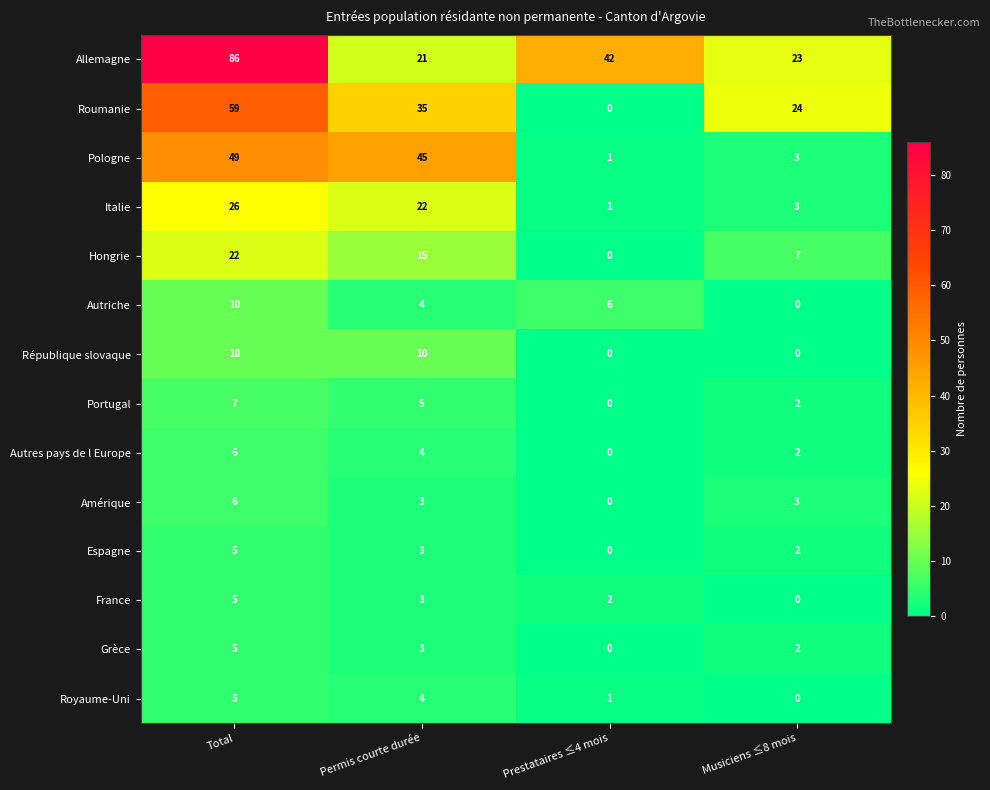

Read the Pologne value at Total, to the nearest 5.

50